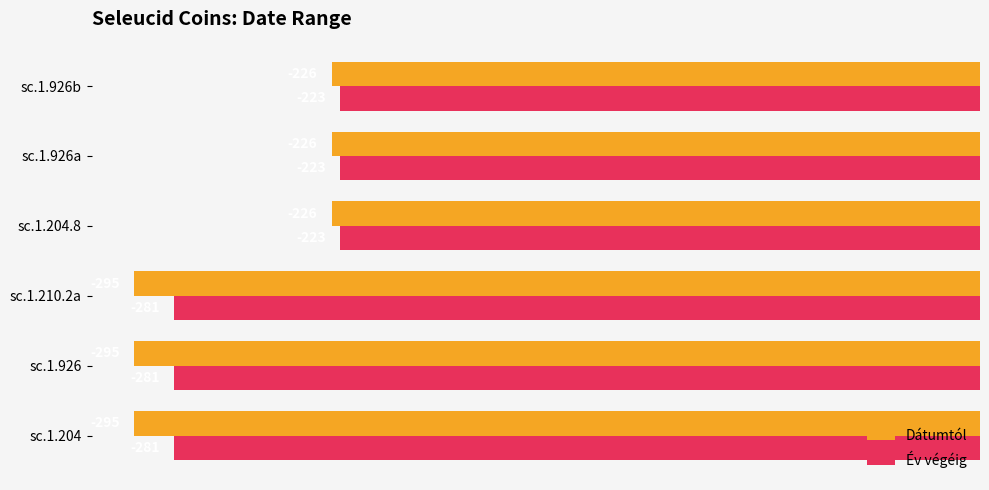

Which series has the largest range (max minus min)?

Dátumtól